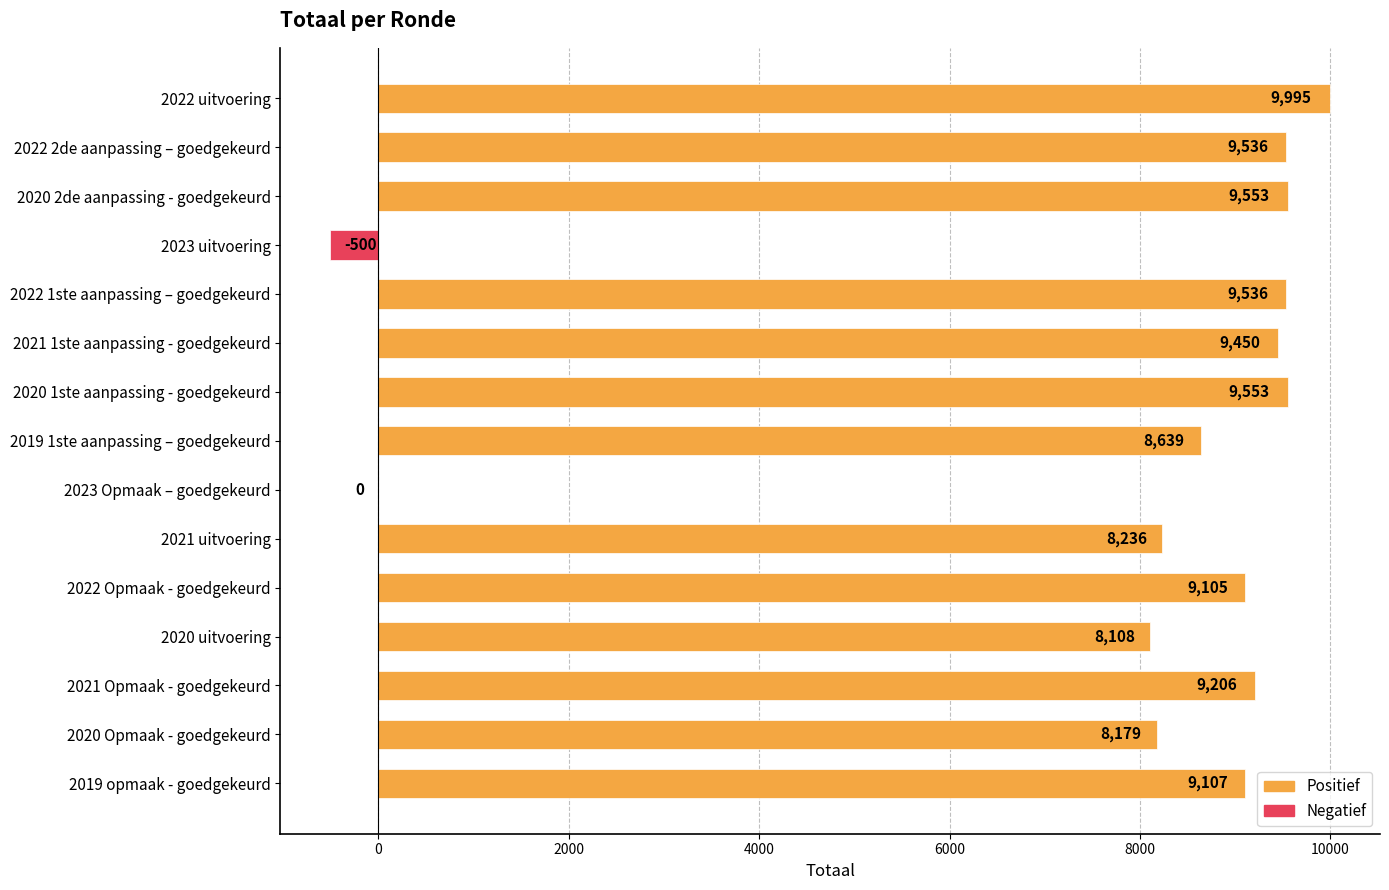

What is the maximum value shown in the chart?

9995